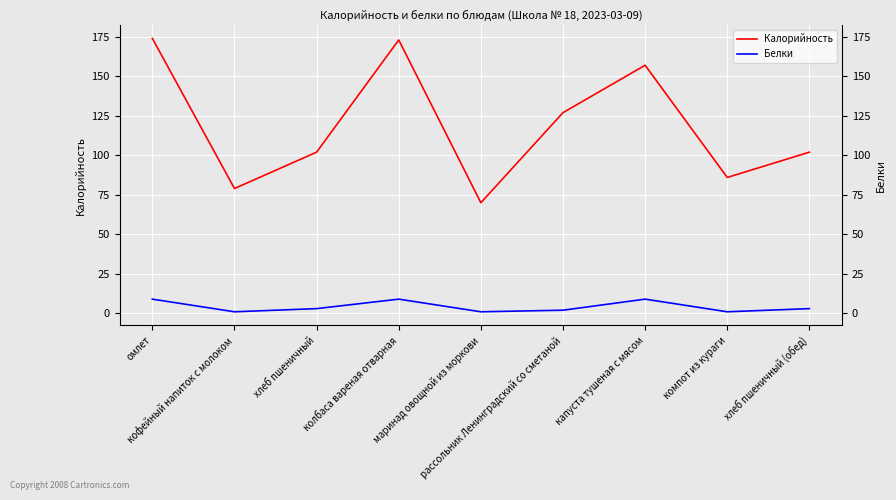

What is the difference between the Белки values at капуста тушеная с мясом and хлеб пшеничный?

6